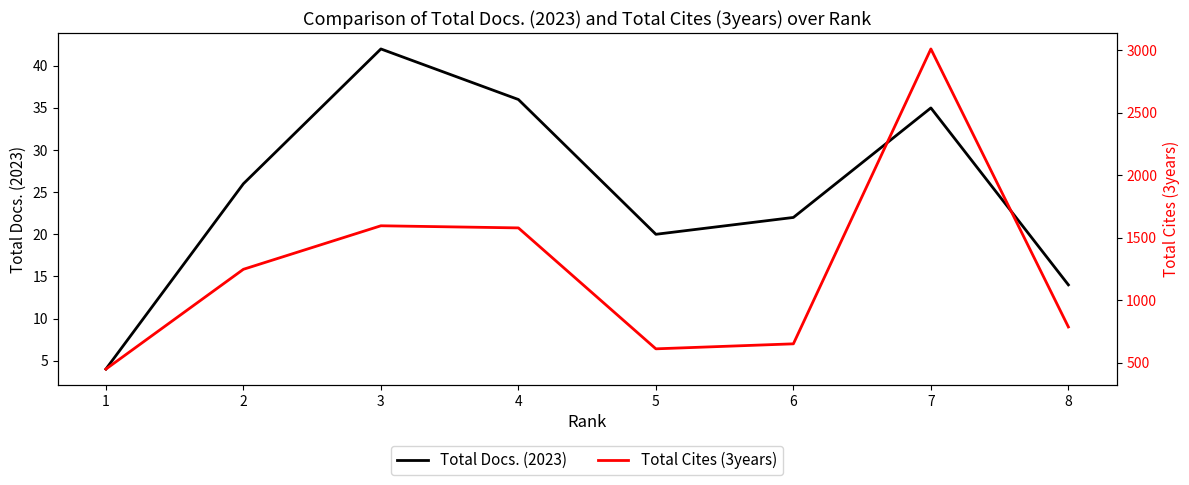

Rank the categories by Total Docs. (2023) value from highest to lowest.

3, 4, 7, 2, 6, 5, 8, 1